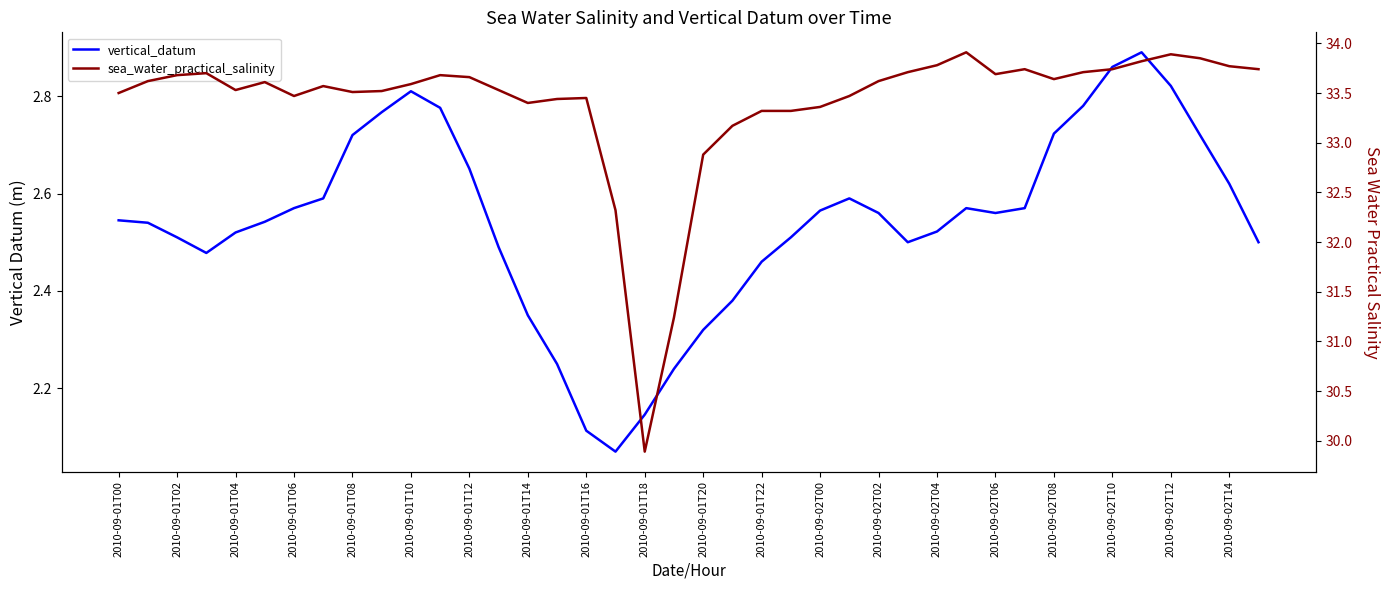

What is the difference between the second highest and second lowest values in the sea_water_practical_salinity series?

2.7